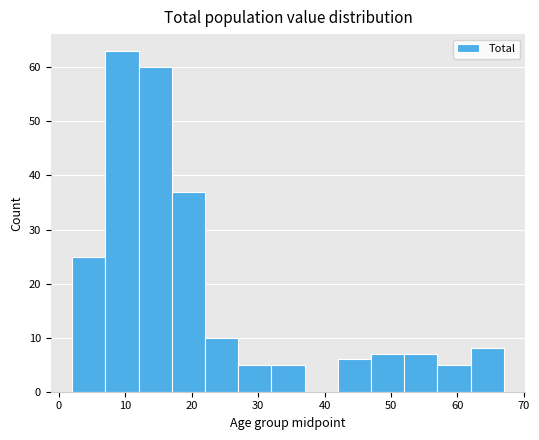

Which range on the x-axis has the tallest bar?

7 to 12